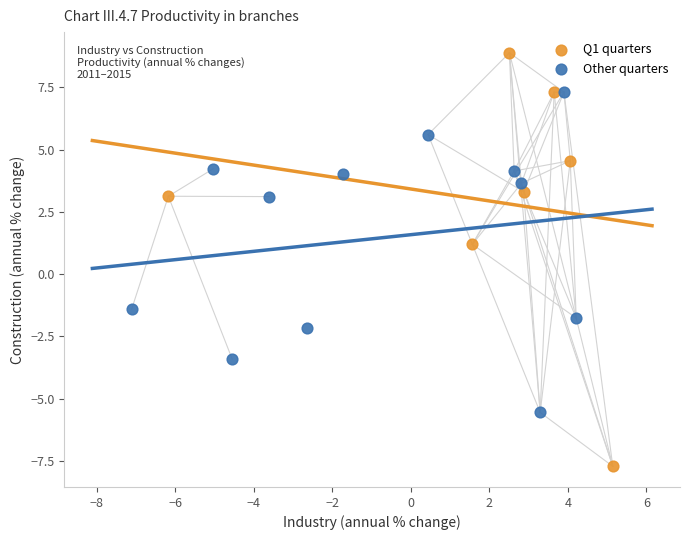

What are all the series names shown in the legend?

Q1 quarters, Other quarters